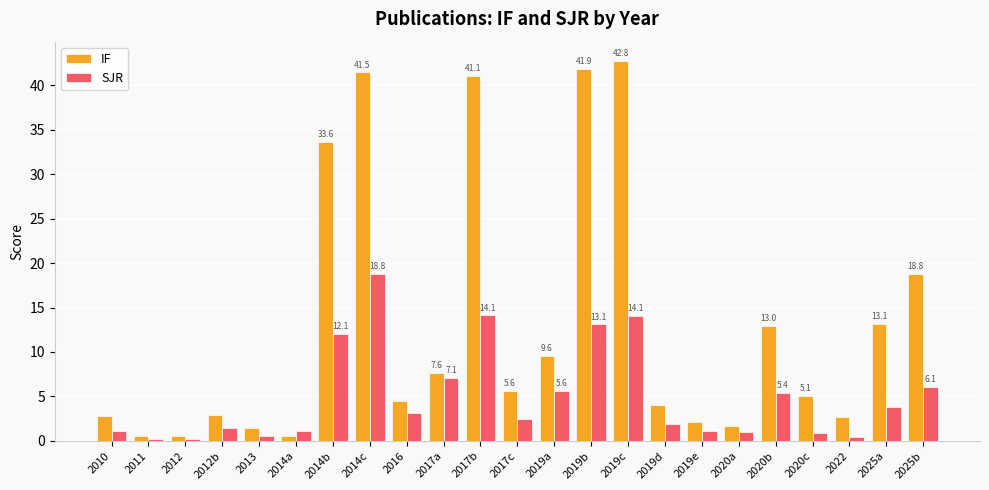

What is the sum of the SJR values at 2014a and 2022?

1.6